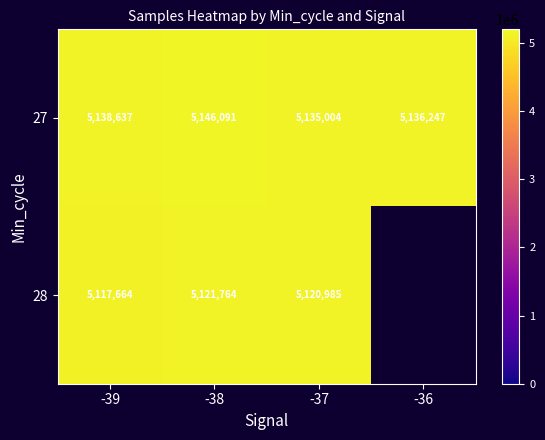

At which category is the sum across all series the highest?

-38